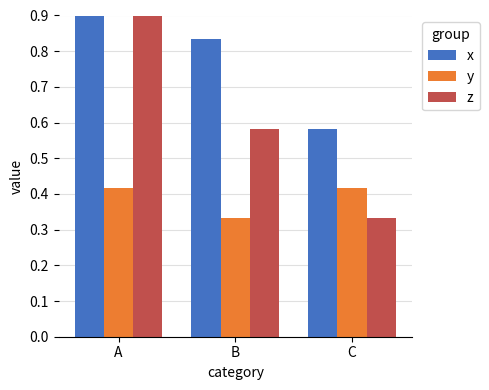

What is the sum of the y values at A and B?

0.8